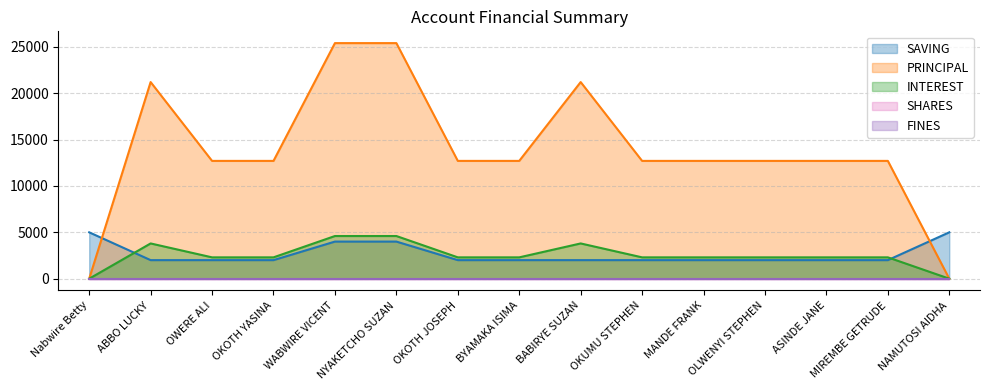

At which category does PRINCIPAL reach its first local peak?

ABBO LUCKY